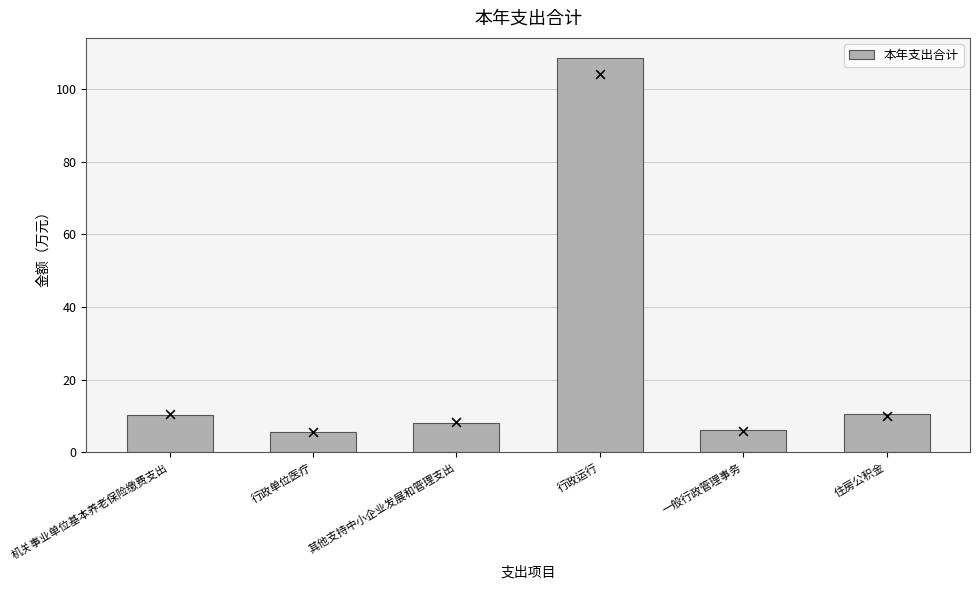

Approximately how many times larger is the value at 一般行政管理事务 compared to 行政运行?

0.1